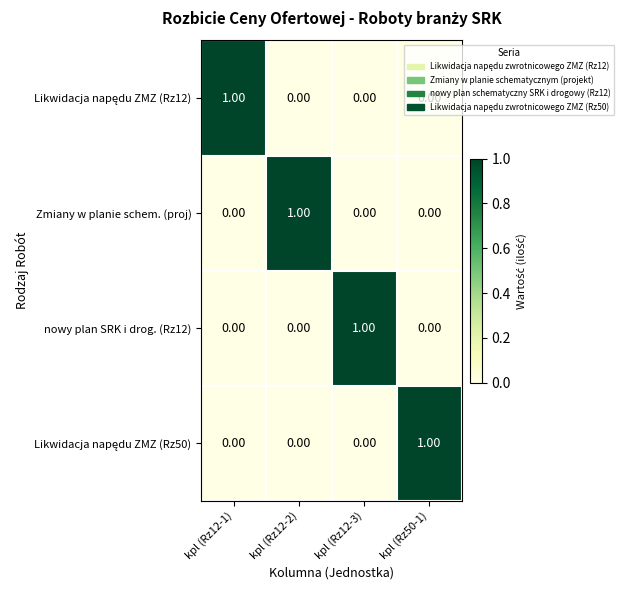

At how many categories does at least one series exceed 0?

4